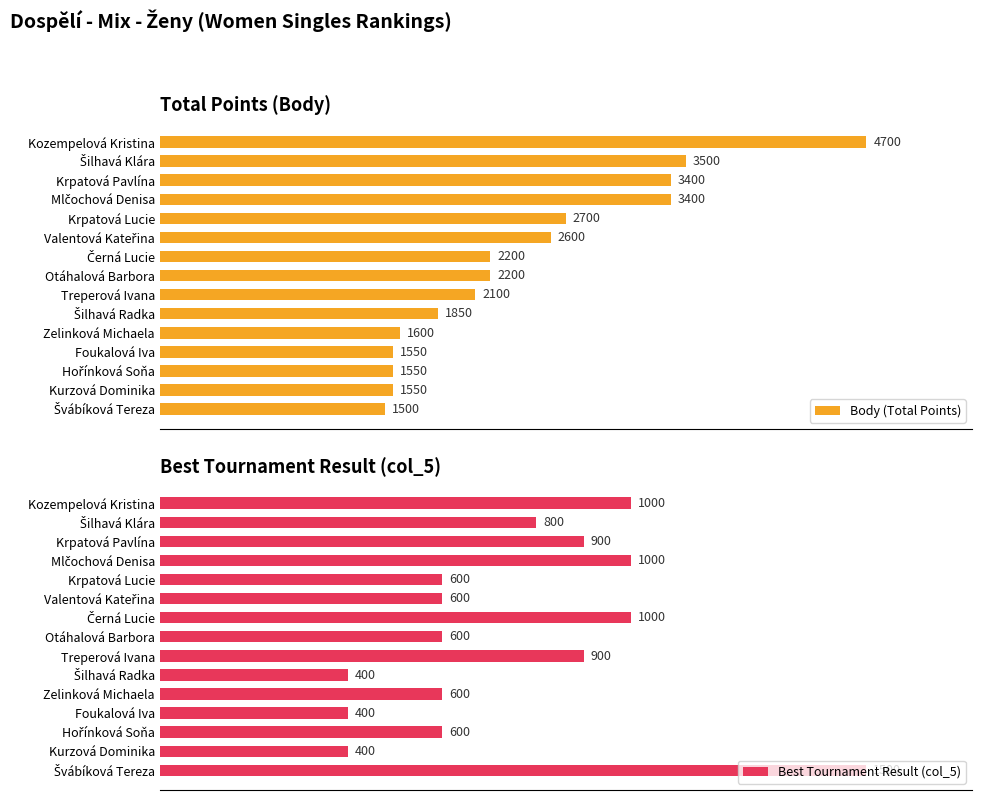

Rank the series by their average value, from highest to lowest.

Body (Total Points), Best Tournament Result (col_5)